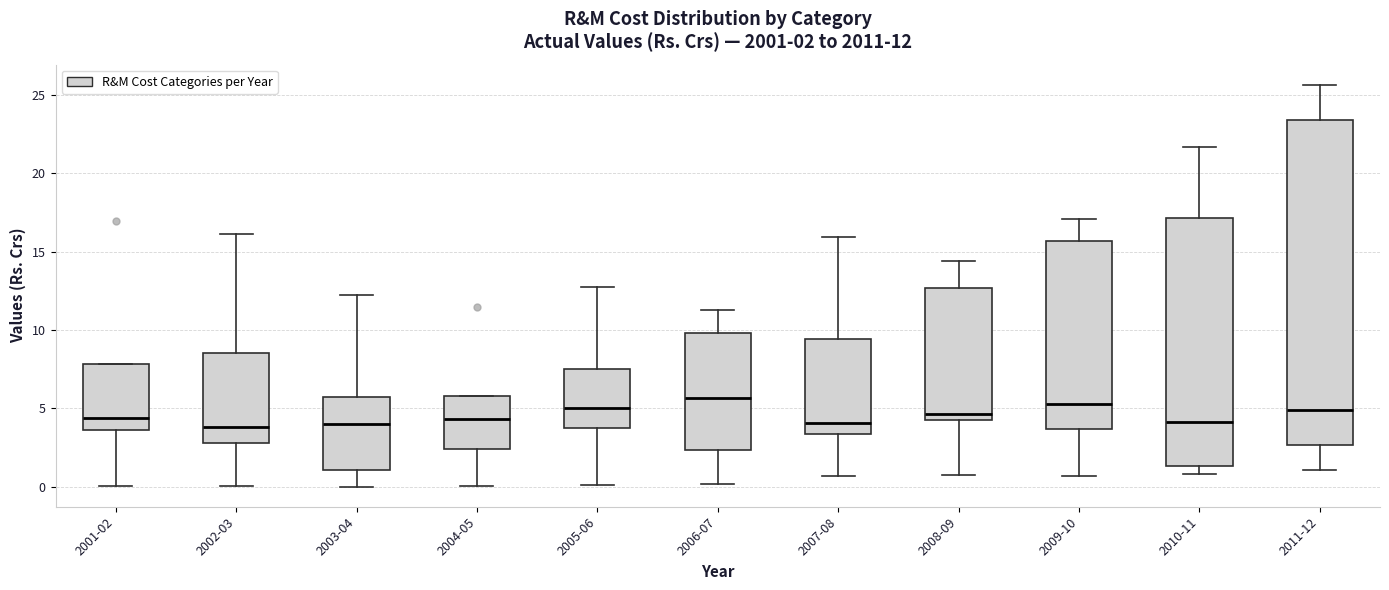

Which box is the tallest, from its lower edge to its upper edge?

2011-12